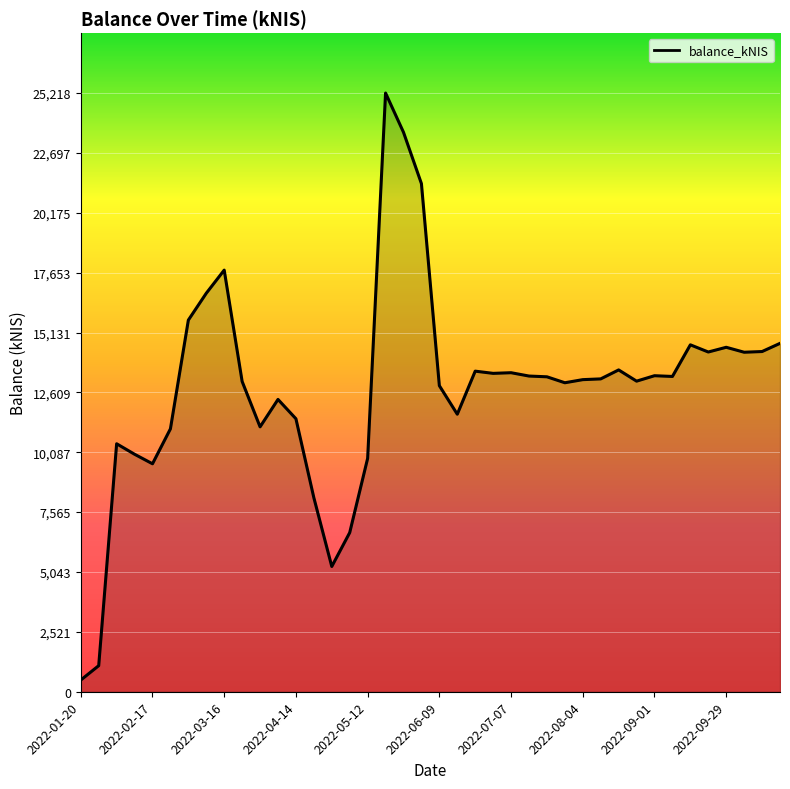

What is the difference between the maximum and minimum values?

24725.9